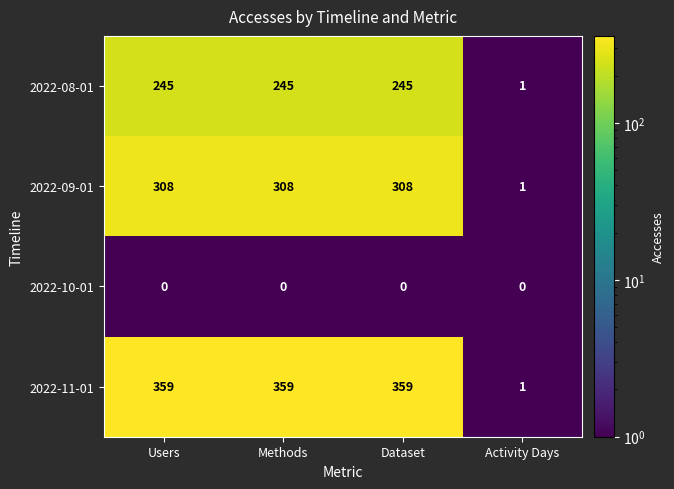

What is the maximum value for 2022-11-01?

359